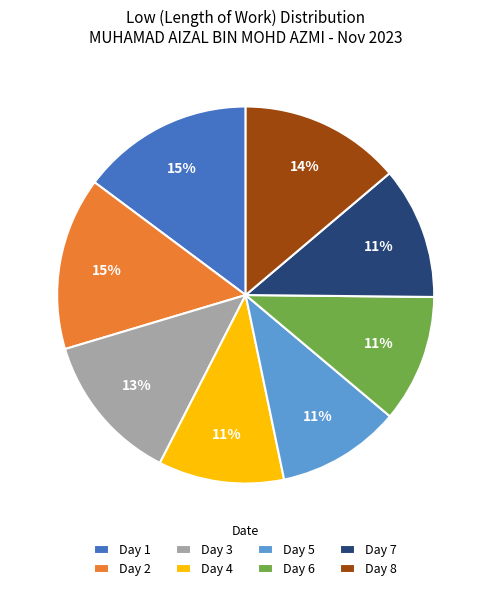

How many segments does this pie chart have?

8